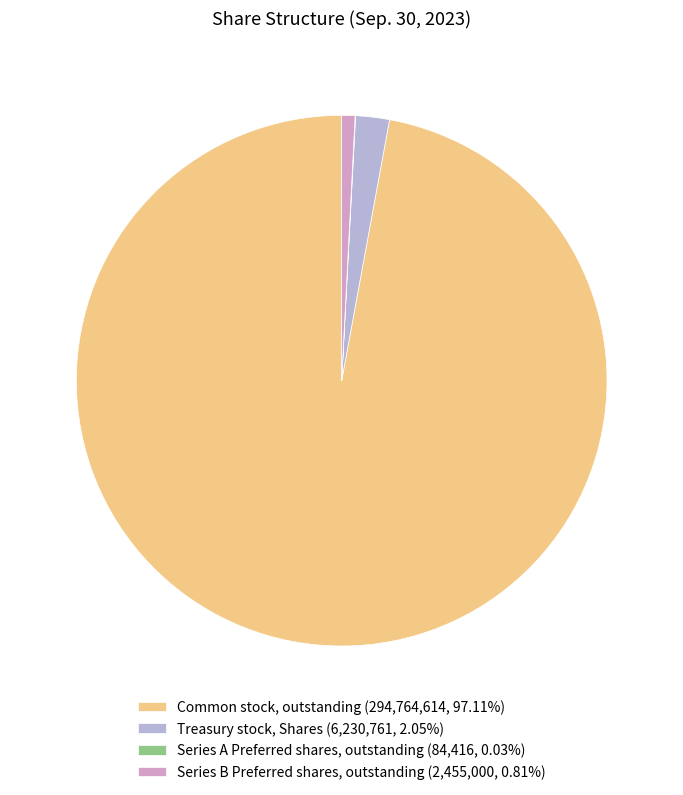

Combined, do Common stock, outstanding (294,764,614, 97.11%) and Series B Preferred shares, outstanding (2,455,000, 0.81%) account for over 50%?

Yes